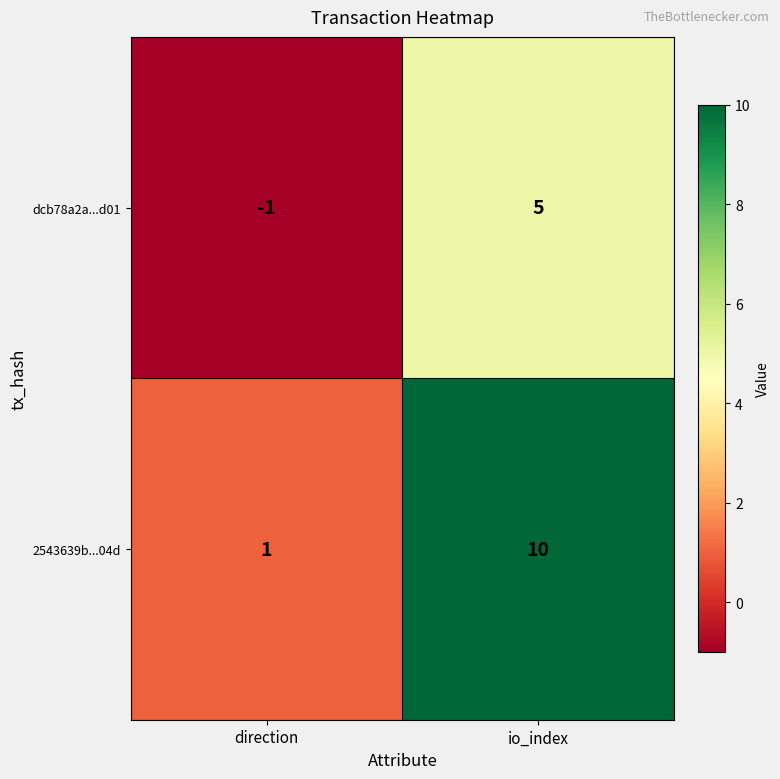

Rank the series at direction from lowest to highest value.

dcb78a2a...d01, 2543639b...04d